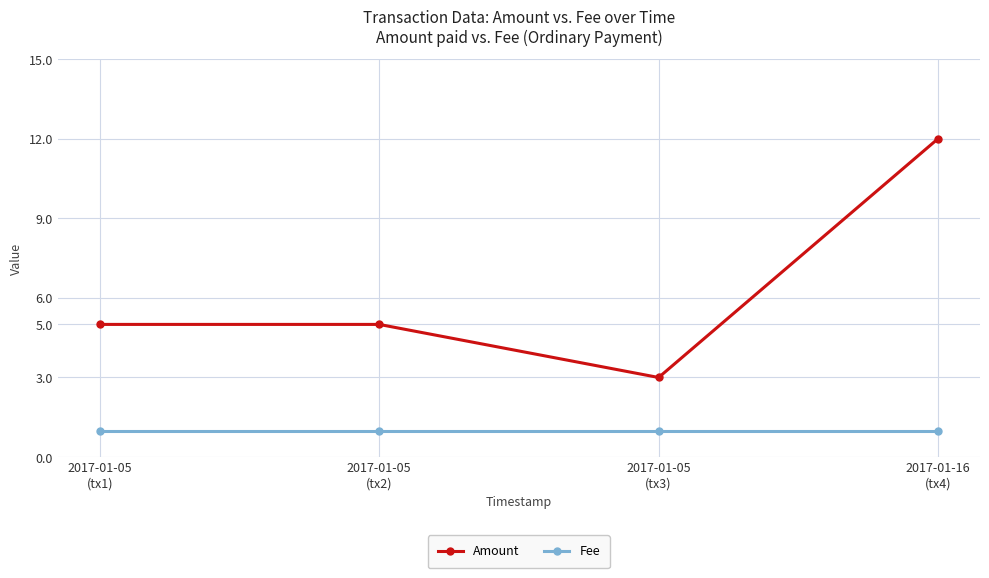

What is the label of the 1st point from the left?

2017-01-05
(tx1)